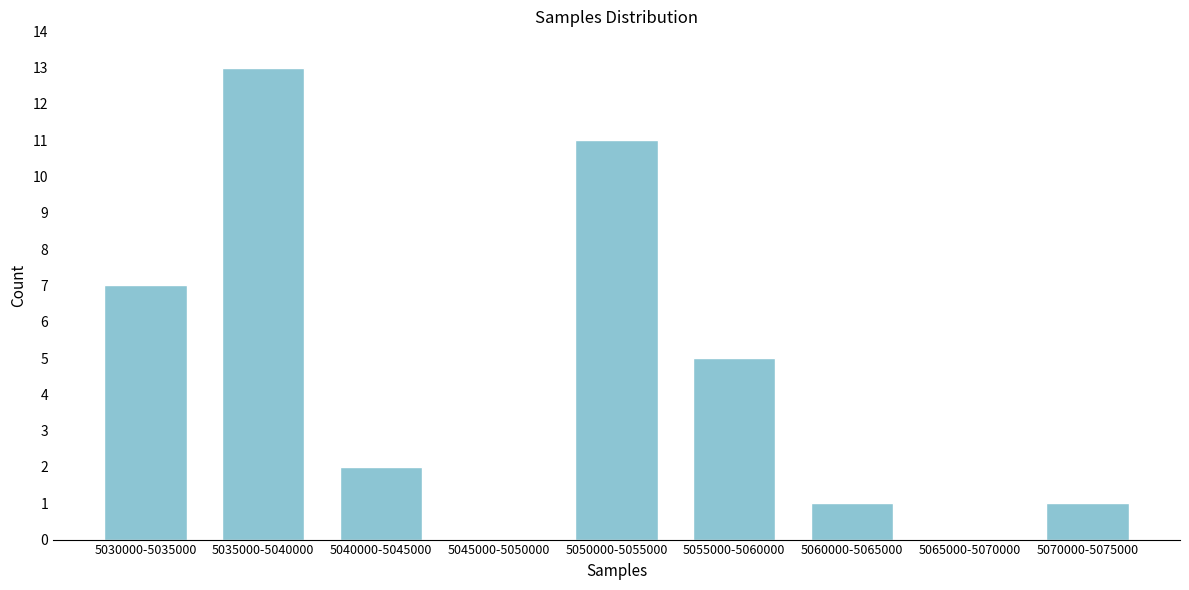

Reading left to right, what are all the values shown in this chart?

5030000-5035000=7	5035000-5040000=13	5040000-5045000=2	5045000-5050000=0	5050000-5055000=11	5055000-5060000=5	5060000-5065000=1	5065000-5070000=0	5070000-5075000=1